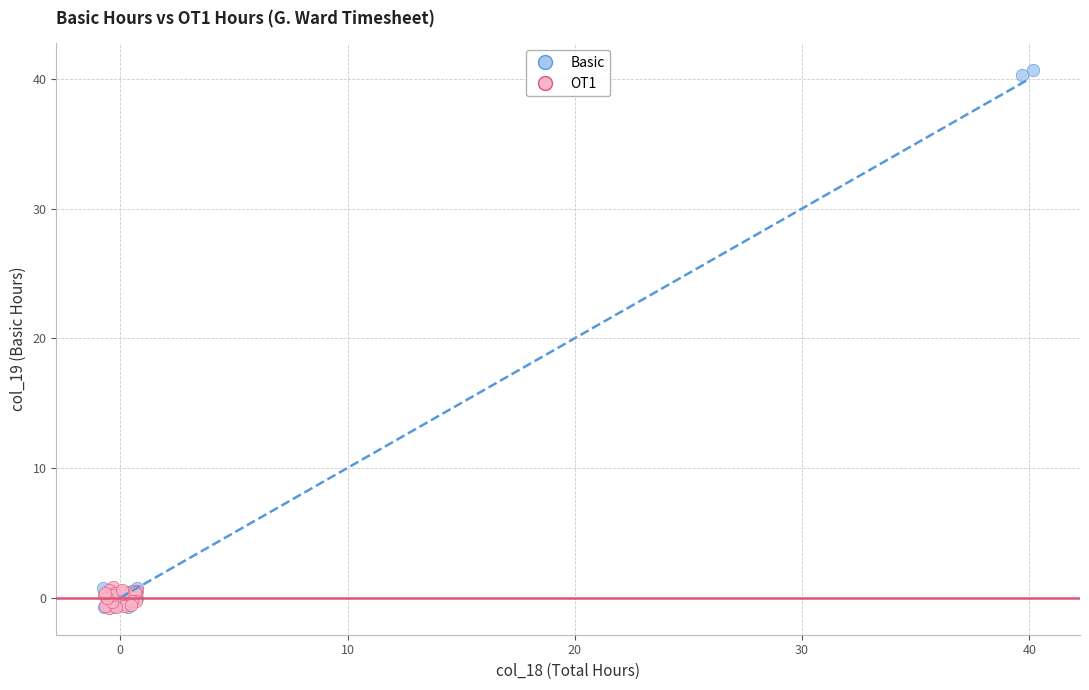

Which series has the largest Y range (max minus min)?

Basic